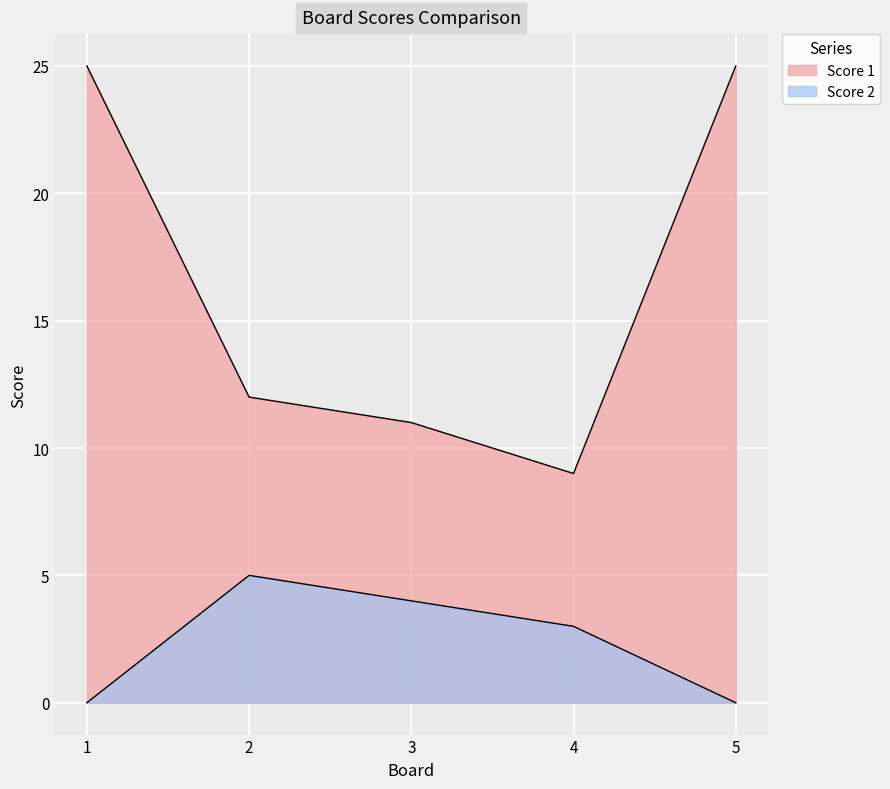

Reading left to right, extract all data points from this chart.

Score 1: 1=25	2=12	3=11	4=9	5=25
Score 2: 1=0	2=5	3=4	4=3	5=0